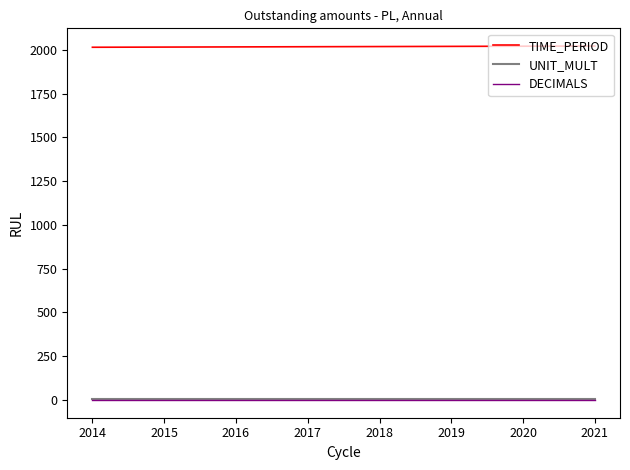

Is it true that DECIMALS equals 0 at 2020?

True